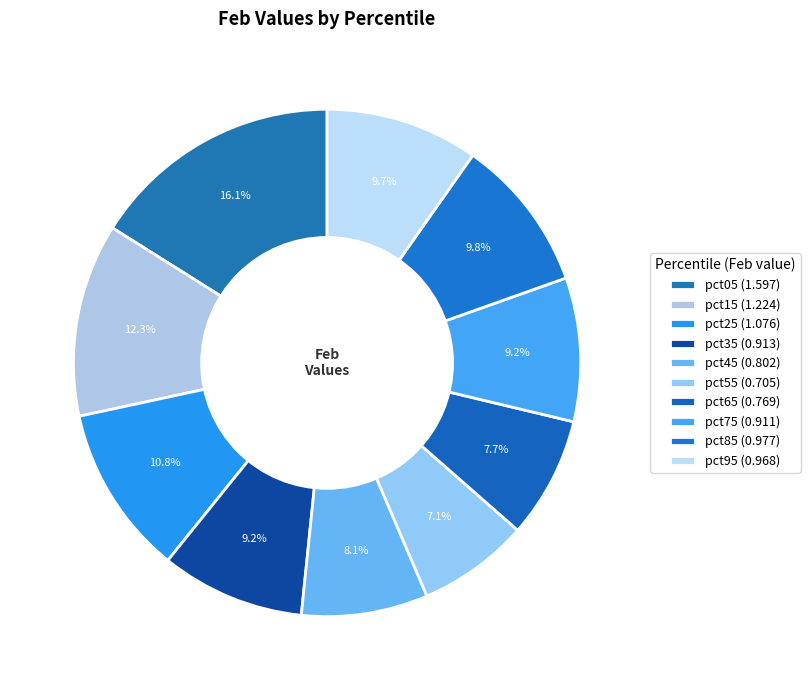

How many segments does this pie chart have?

10